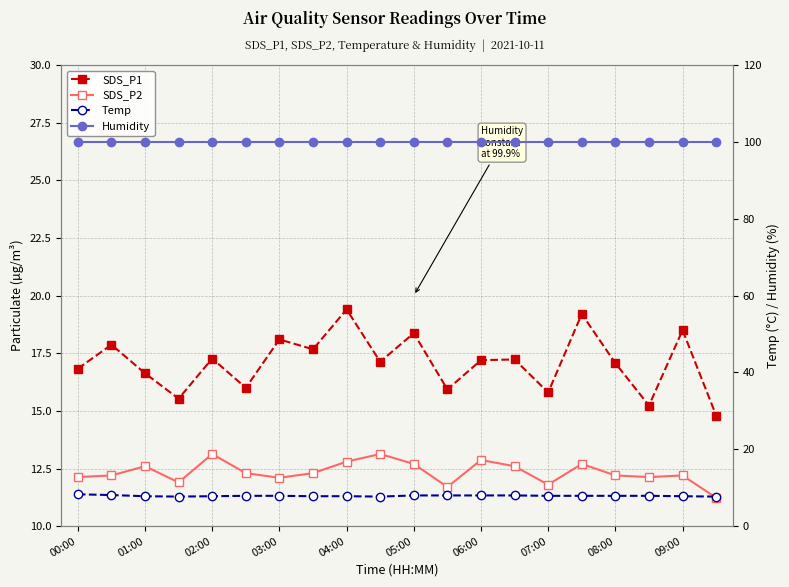

How many lines are shown in the chart?

4